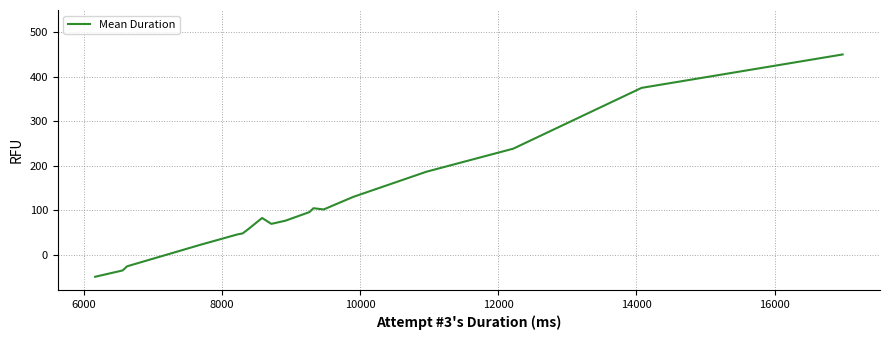

What is the difference between the maximum and minimum values?

500.0